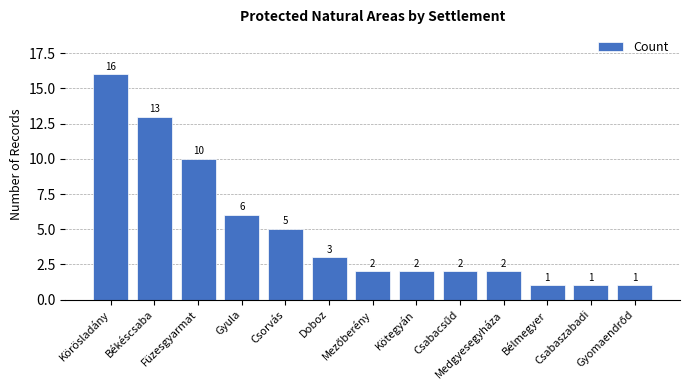

What is the label of the 3rd bar from the left?

Füzesgyarmat